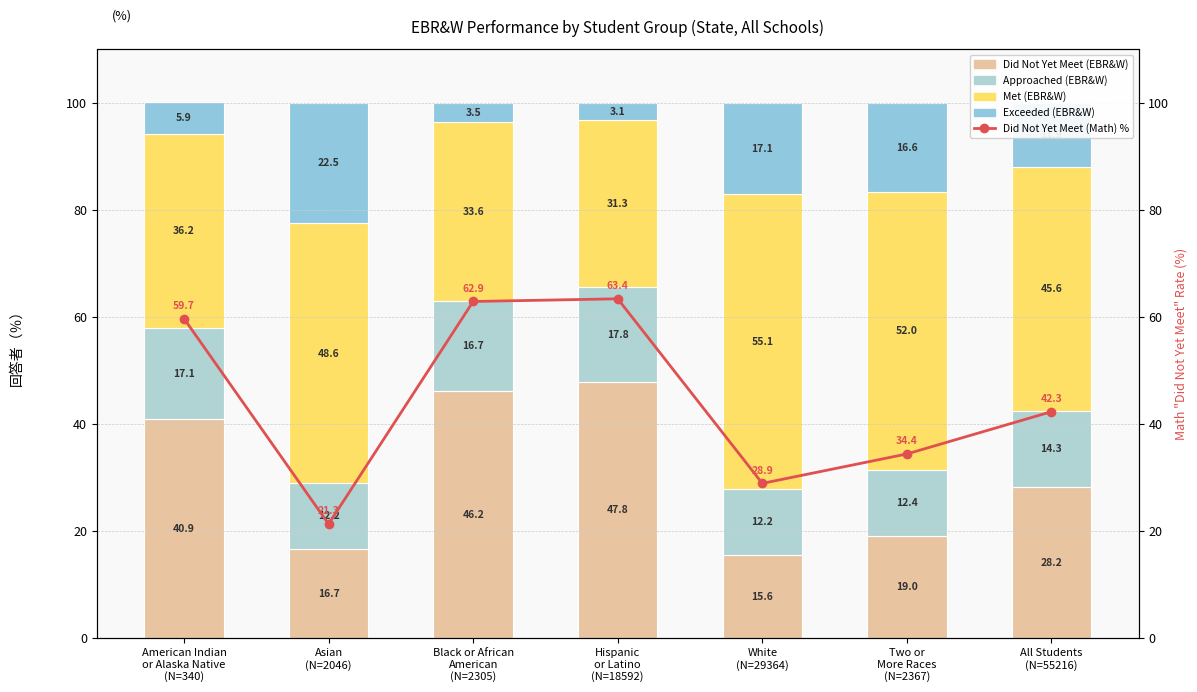

True or false: Met (EBR&W) has a value of 48.6 at Asian
(N=2046).

True